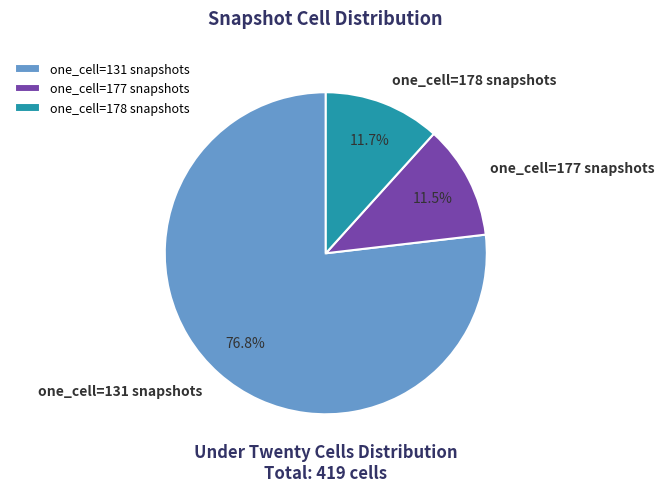

How much of the chart is everything except one_cell=177 snapshots?

88.5%